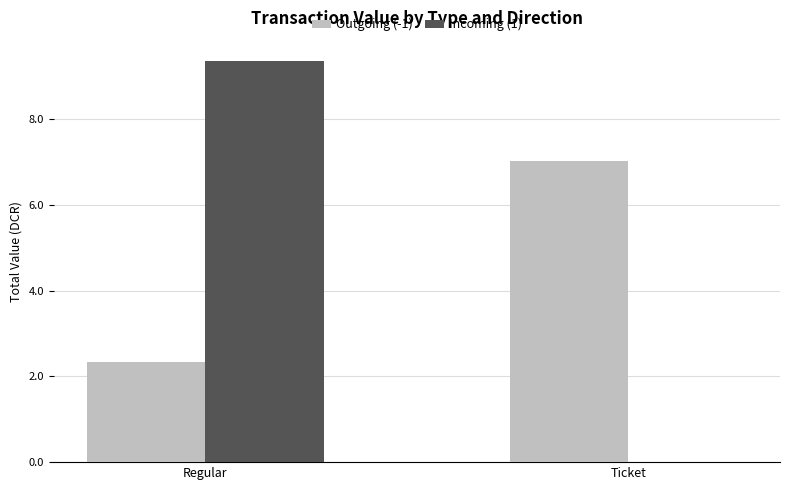

Is it true that Incoming (1) equals -3.3 at Ticket?

False